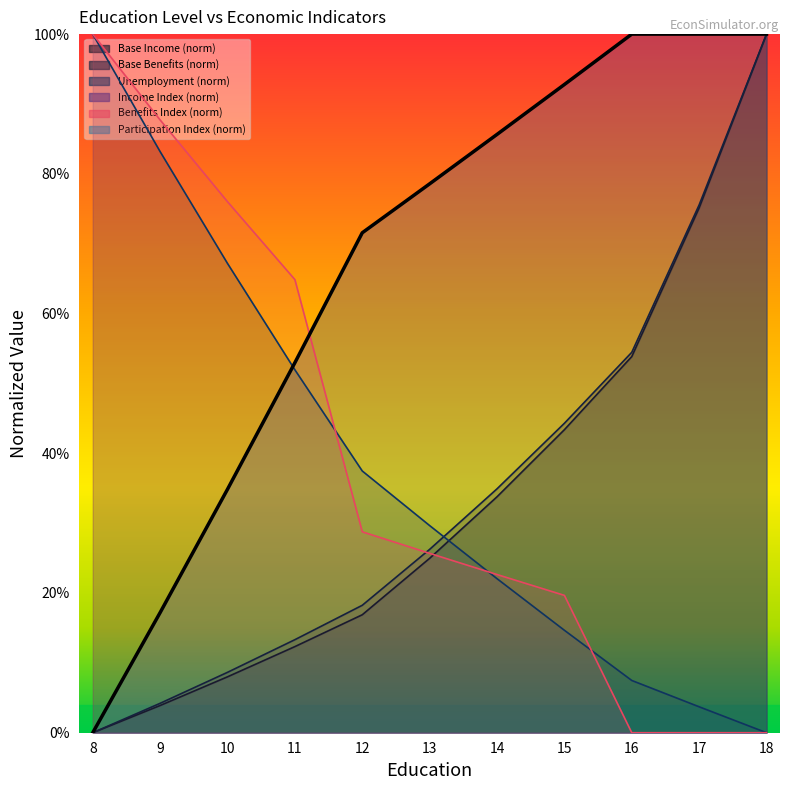

What is the total value across all series at 18?

4.0